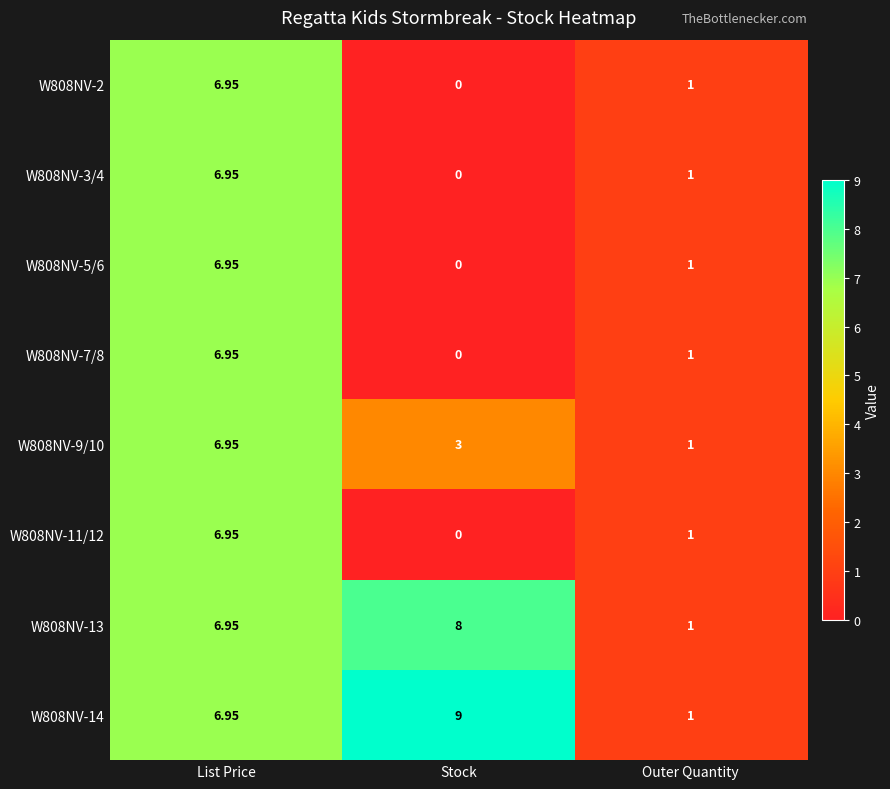

Which category has the highest value across all series?

Stock